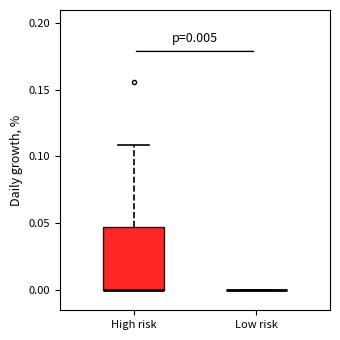

Comparing the boxes themselves (not the whiskers), which one is the tallest?

High risk